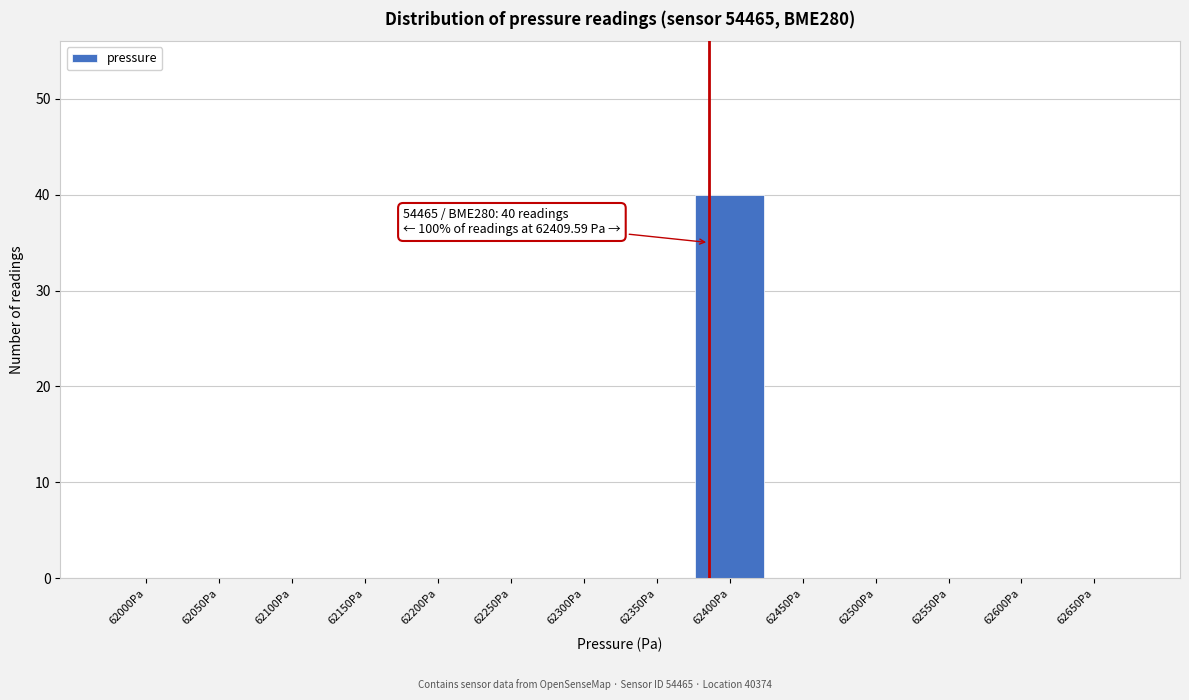

Reading right to left, what are all the values shown in this chart?

62650Pa=0	62600Pa=0	62550Pa=0	62500Pa=0	62450Pa=0	62400Pa=40	62350Pa=0	62300Pa=0	62250Pa=0	62200Pa=0	62150Pa=0	62100Pa=0	62050Pa=0	62000Pa=0